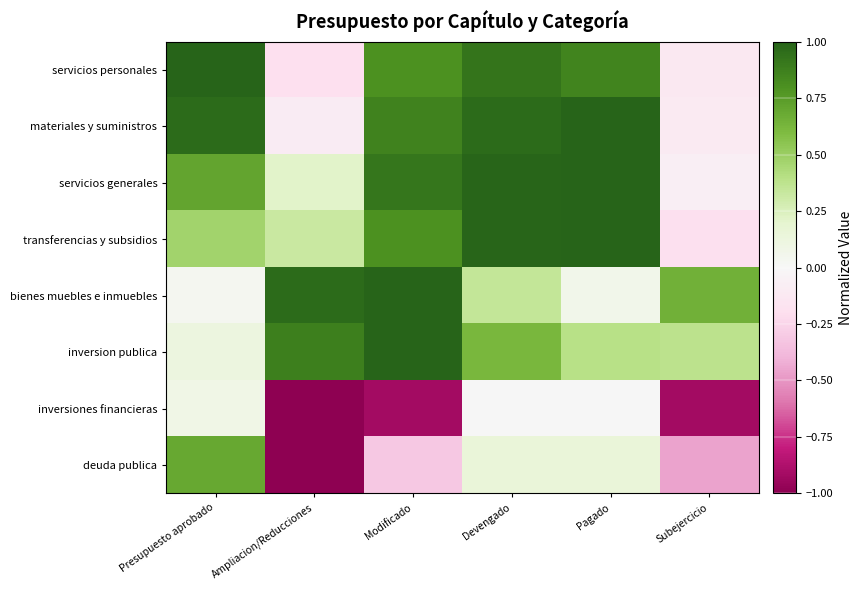

Reading right to left, extract all data points from this chart.

servicios personales: Subejercicio=-0.1	Pagado=0.9	Devengado=0.9	Modificado=0.8	Ampliacion/Reducciones=-0.2	Presupuesto aprobado=1.0
materiales y suministros: Subejercicio=-0.1	Pagado=1.0	Devengado=1.0	Modificado=0.9	Ampliacion/Reducciones=-0.1	Presupuesto aprobado=1.0
servicios generales: Subejercicio=-0.1	Pagado=1.0	Devengado=1.0	Modificado=0.9	Ampliacion/Reducciones=0.2	Presupuesto aprobado=0.7
transferencias y subsidios: Subejercicio=-0.2	Pagado=1.0	Devengado=1.0	Modificado=0.8	Ampliacion/Reducciones=0.3	Presupuesto aprobado=0.5
bienes muebles e inmuebles: Subejercicio=0.6	Pagado=0.1	Devengado=0.4	Modificado=1.0	Ampliacion/Reducciones=1.0	Presupuesto aprobado=0.0
inversion publica: Subejercicio=0.4	Pagado=0.4	Devengado=0.6	Modificado=1.0	Ampliacion/Reducciones=0.9	Presupuesto aprobado=0.1
inversiones financieras: Subejercicio=-0.9	Pagado=0.0	Devengado=0.0	Modificado=-0.9	Ampliacion/Reducciones=-1.0	Presupuesto aprobado=0.1
deuda publica: Subejercicio=-0.5	Pagado=0.1	Devengado=0.1	Modificado=-0.3	Ampliacion/Reducciones=-1.0	Presupuesto aprobado=0.7